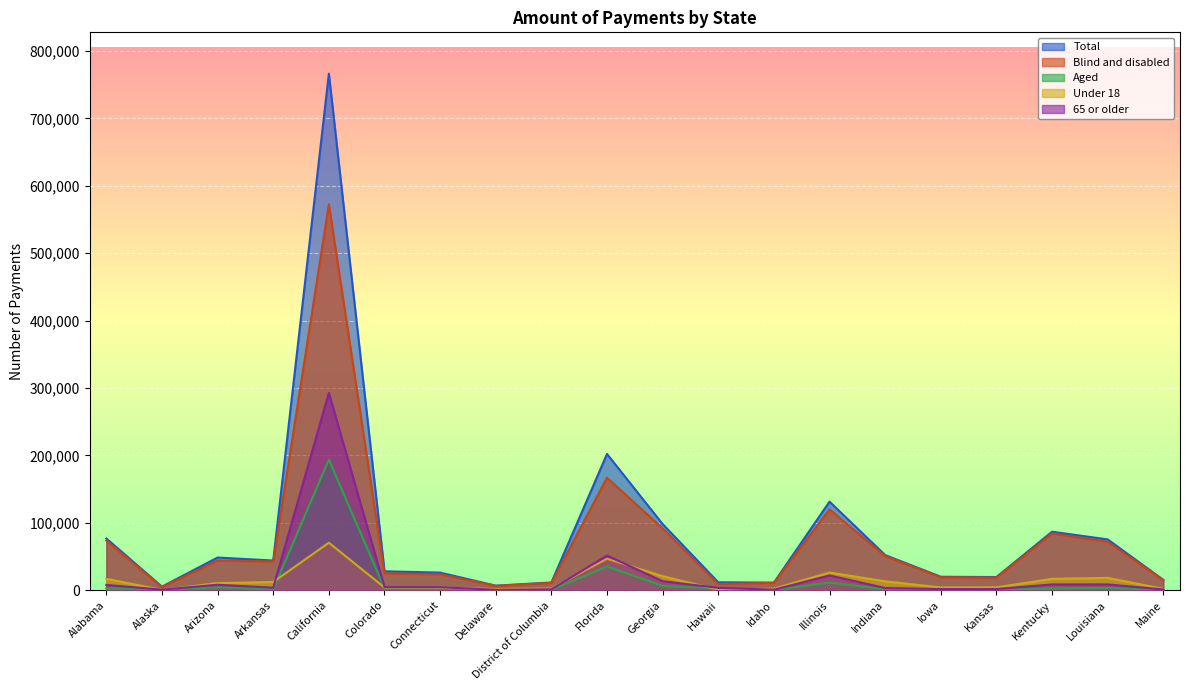

Between which two adjacent categories do Under 18 and Aged first intersect?

Arkansas and California